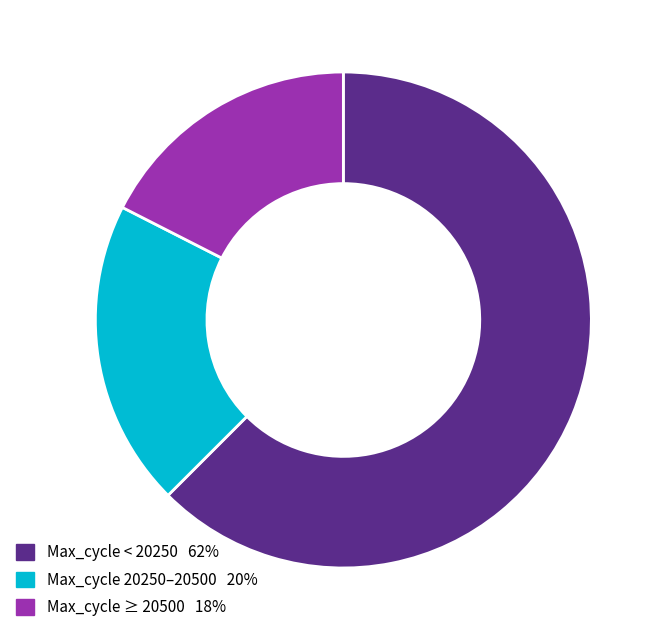

Is there any slice that represents more than half of the pie?

Yes